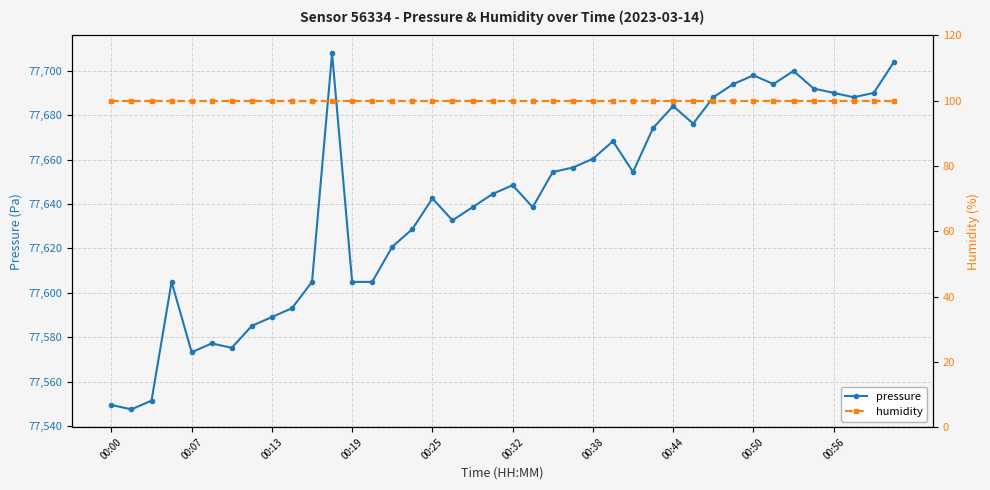

What is the value of the humidity point at the 14th from the left?

100.0